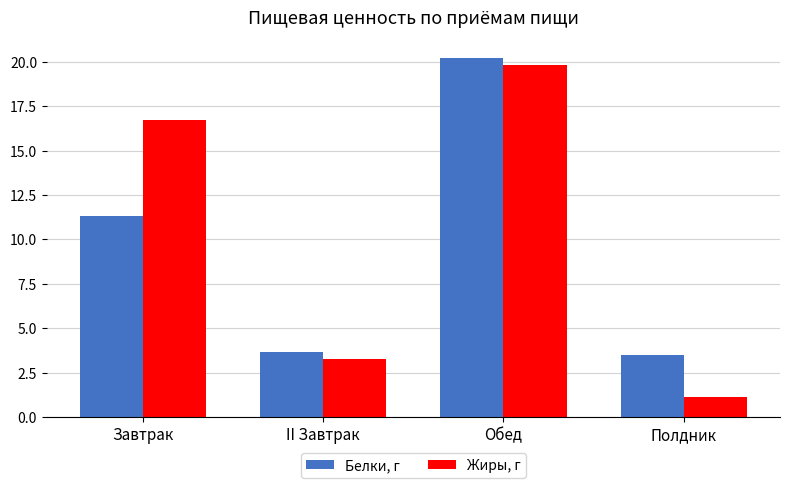

At which category is the sum across all series the highest?

Обед